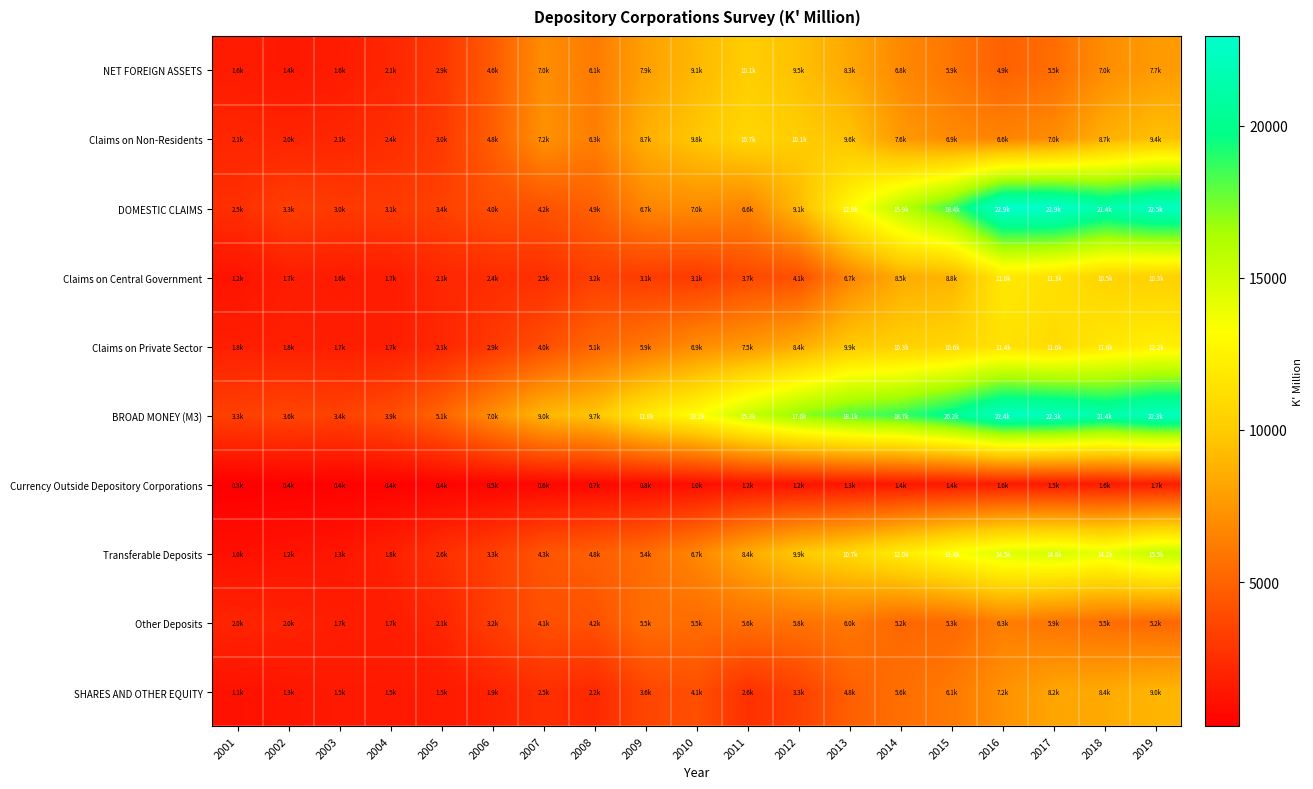

How many series are shown in this chart?

10